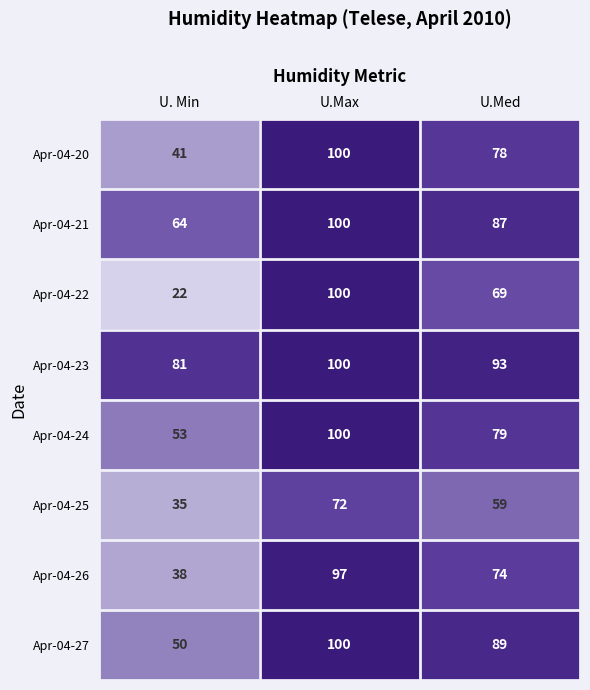

At which category does the chart reach its peak across all series?

U.Max